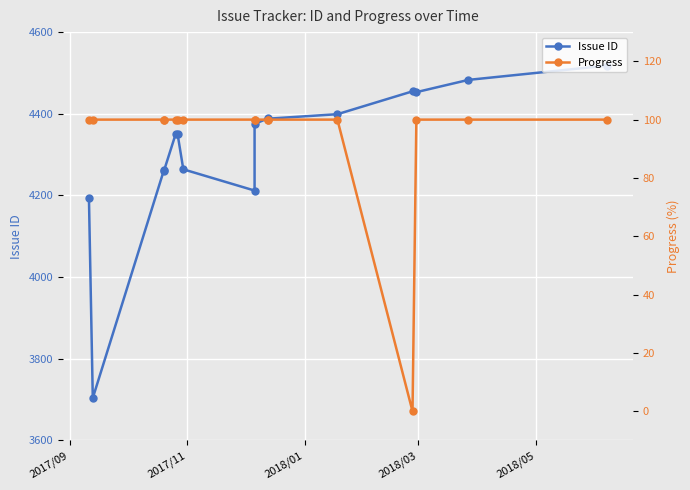

Is it true that Issue ID equals 6969 at 12?

False